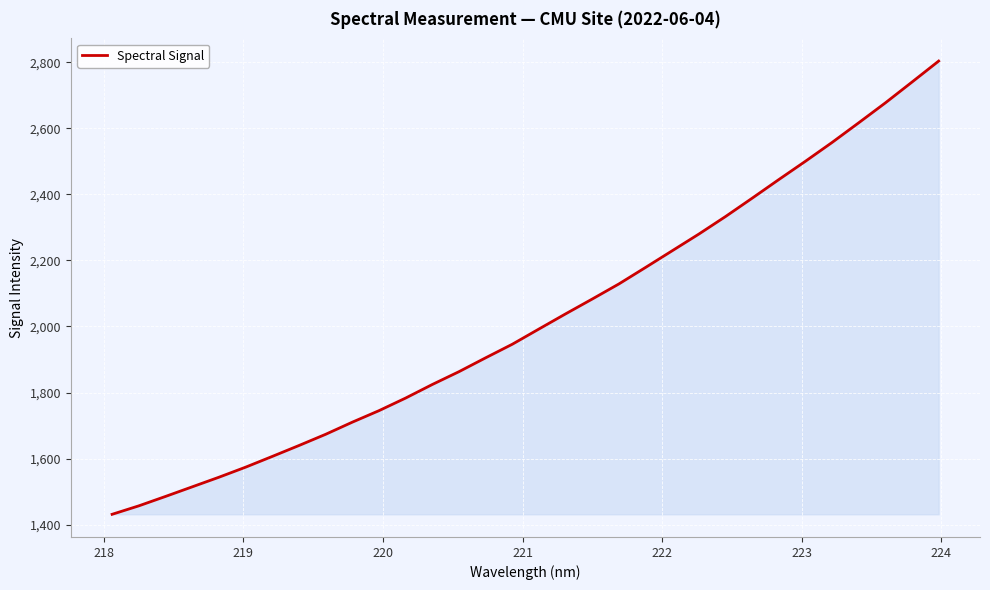

What is the smallest value displayed?

1431.5